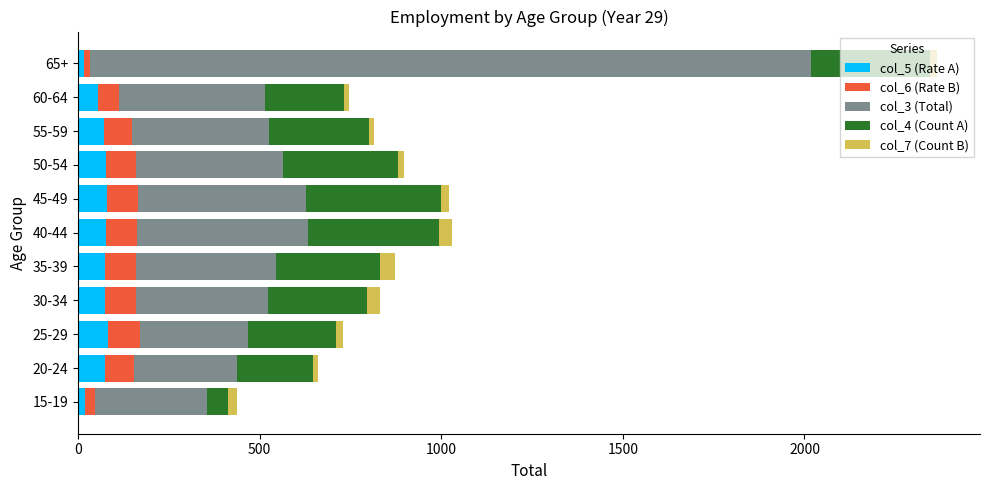

What is the sum of all col_5 (Rate A) values?

702.0